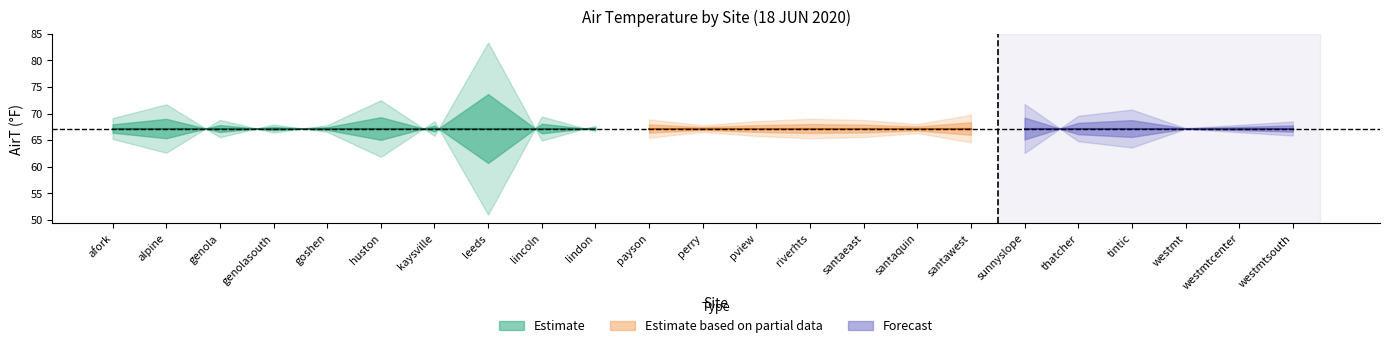

Between goshen and pview, which is larger?

goshen